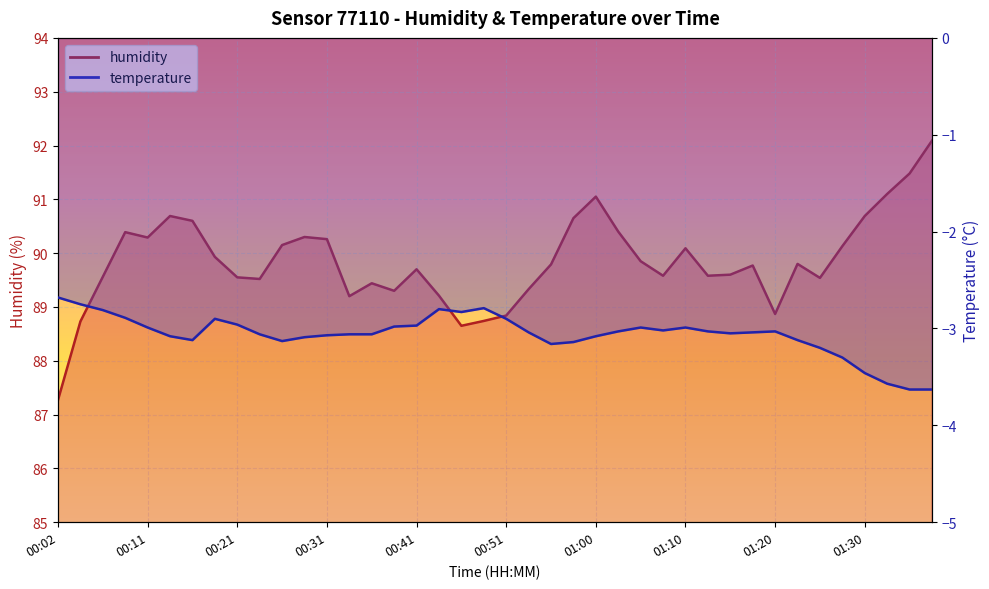

What position from the left is 01:37?

40